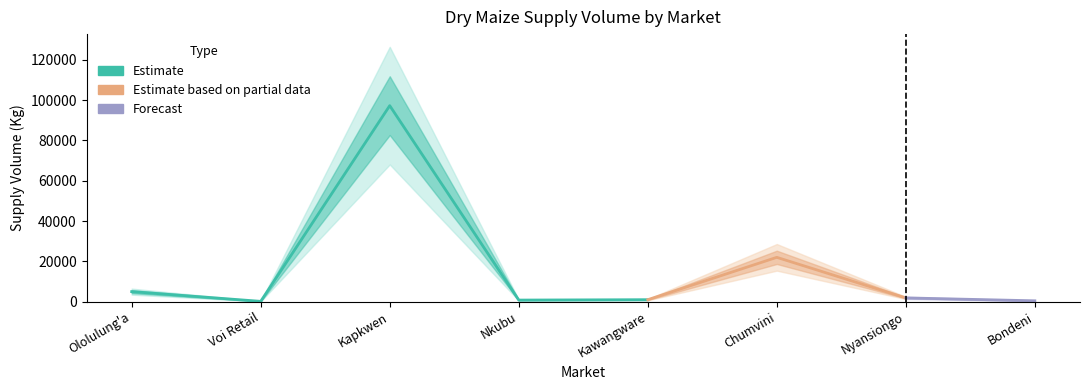

Rank the categories by value from highest to lowest.

Kapkwen, Chumvini, Ololulung'a, Nyansiongo, Kawangware, Nkubu, Bondeni, Voi Retail